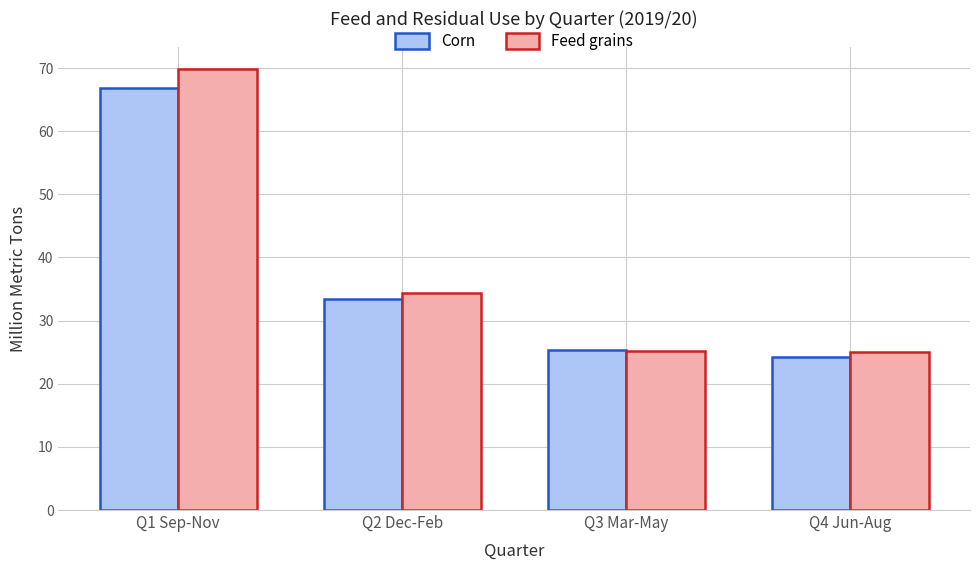

Where does the Corn series first go above 33?

Q1 Sep-Nov